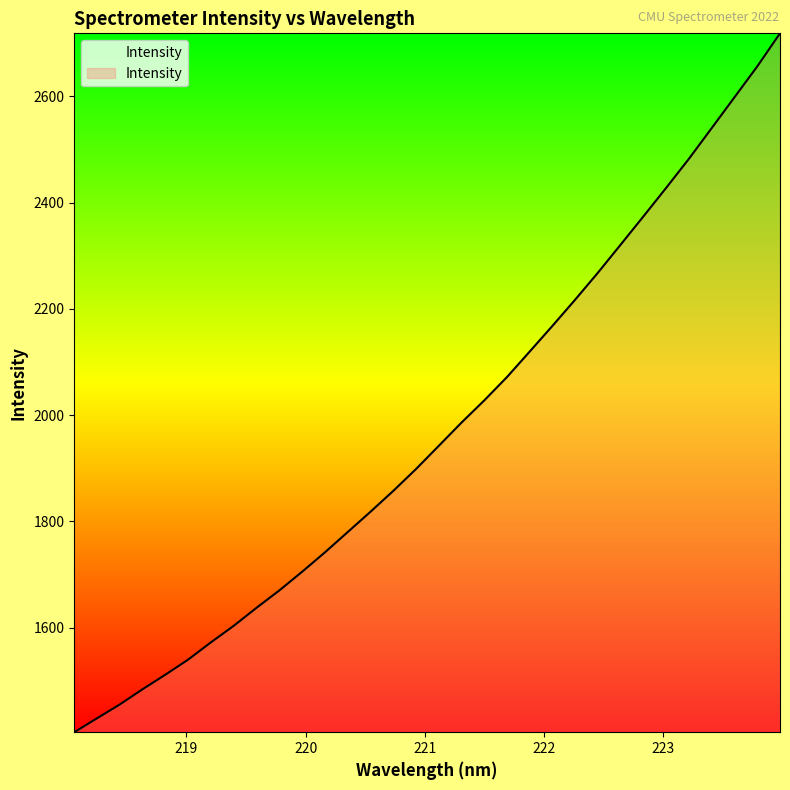

What is the greatest value displayed?

2718.4